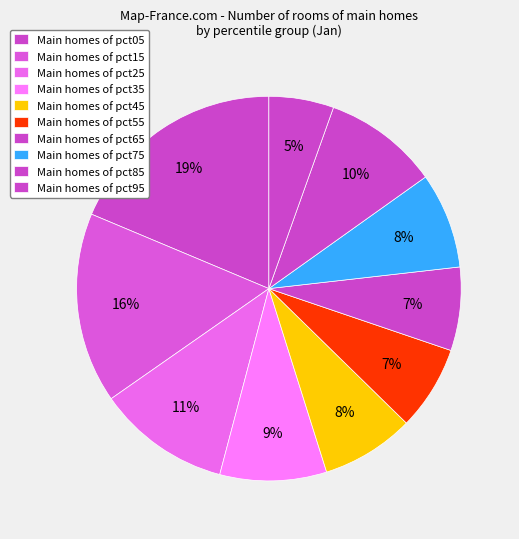

Count the number of slices in the pie.

10